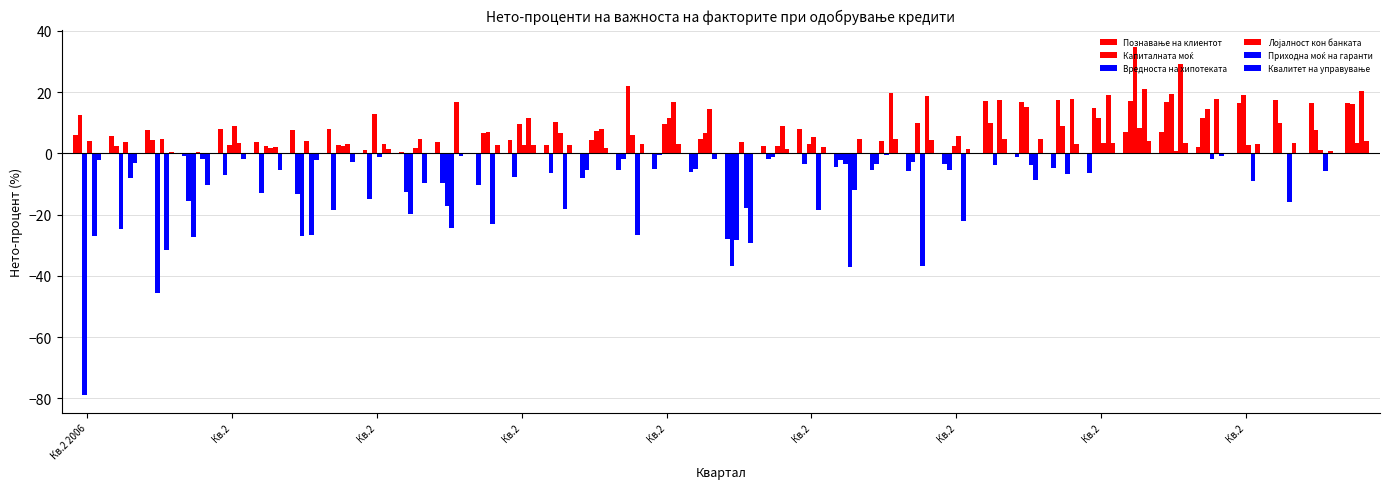

How many groups of bars are there?

36